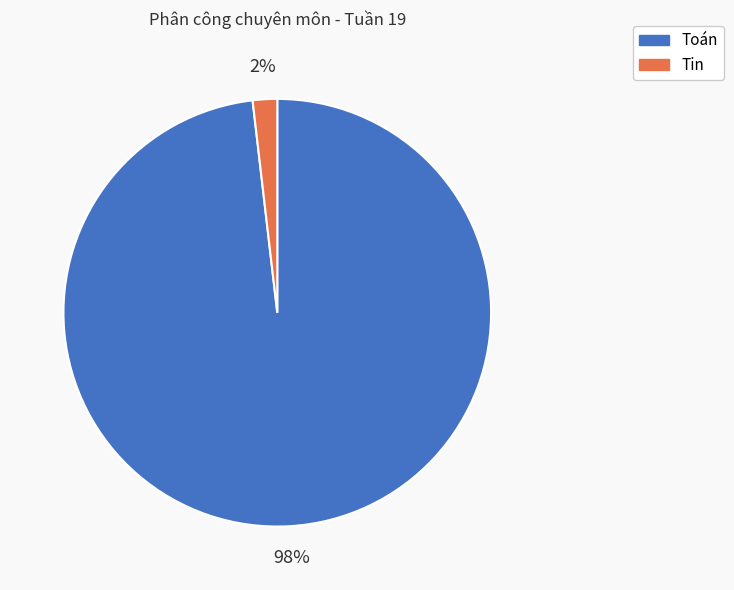

Rank the categories by value from lowest to highest.

Tin, Toán